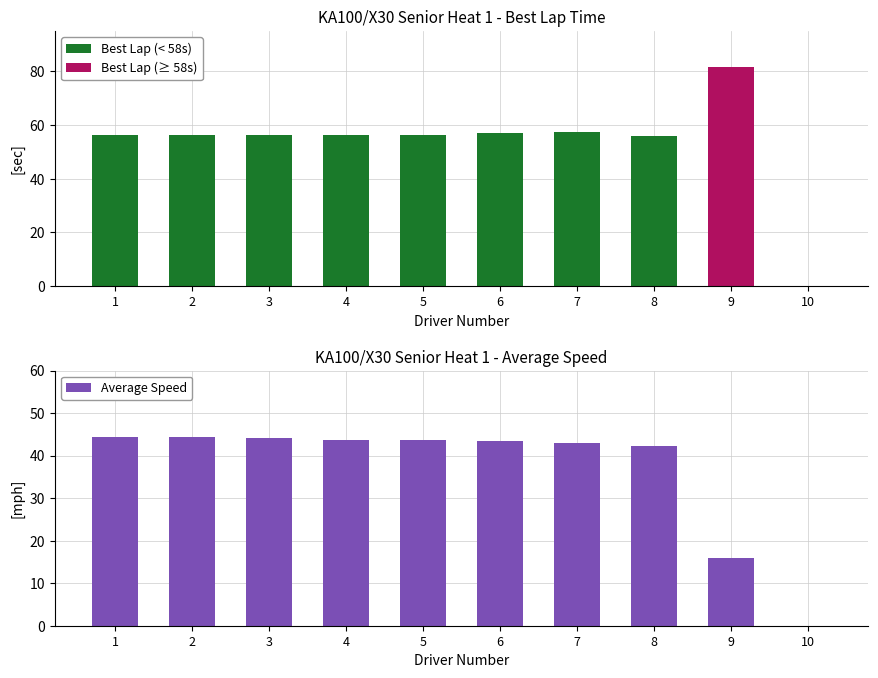

What is the sum of the Average Speed values at 9 and 10?

15.9